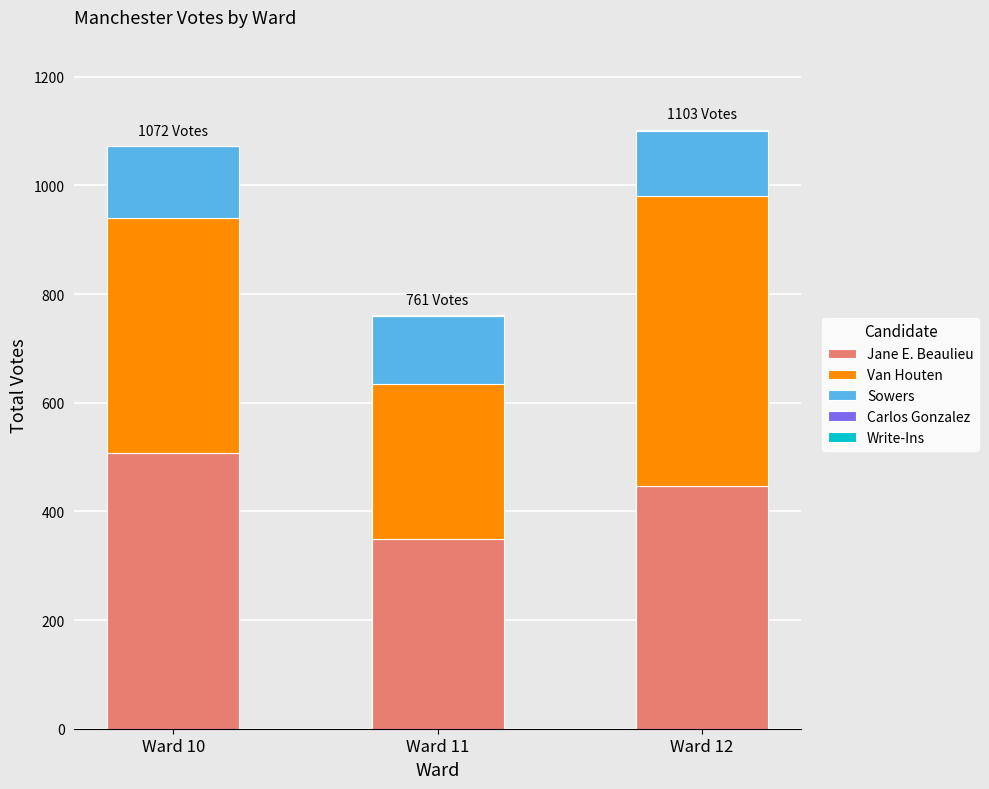

What is the sum of all Jane E. Beaulieu values?

1304